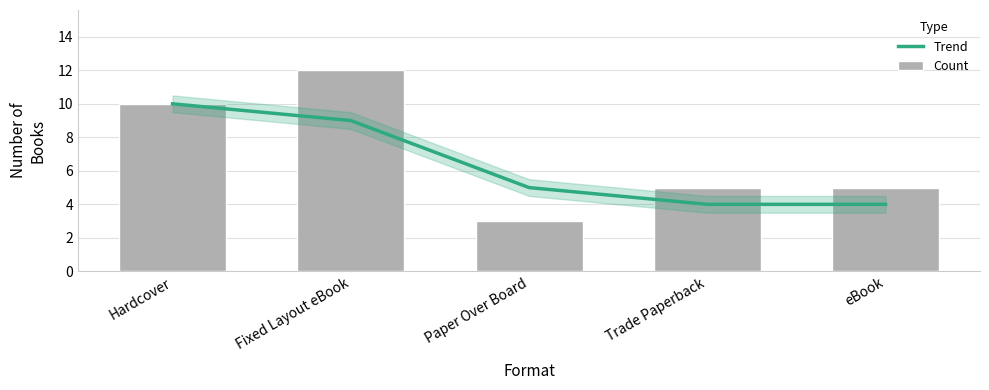

Reading left to right, transcribe all the data shown in this chart.

Trend: 10	9	5	4	4
Count: 10	12	3	5	5